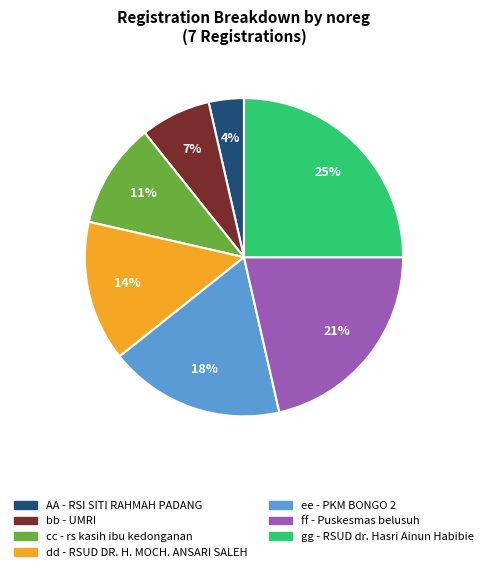

Which has a higher value, gg - RSUD dr. Hasri Ainun Habibie or ff - Puskesmas belusuh?

gg - RSUD dr. Hasri Ainun Habibie